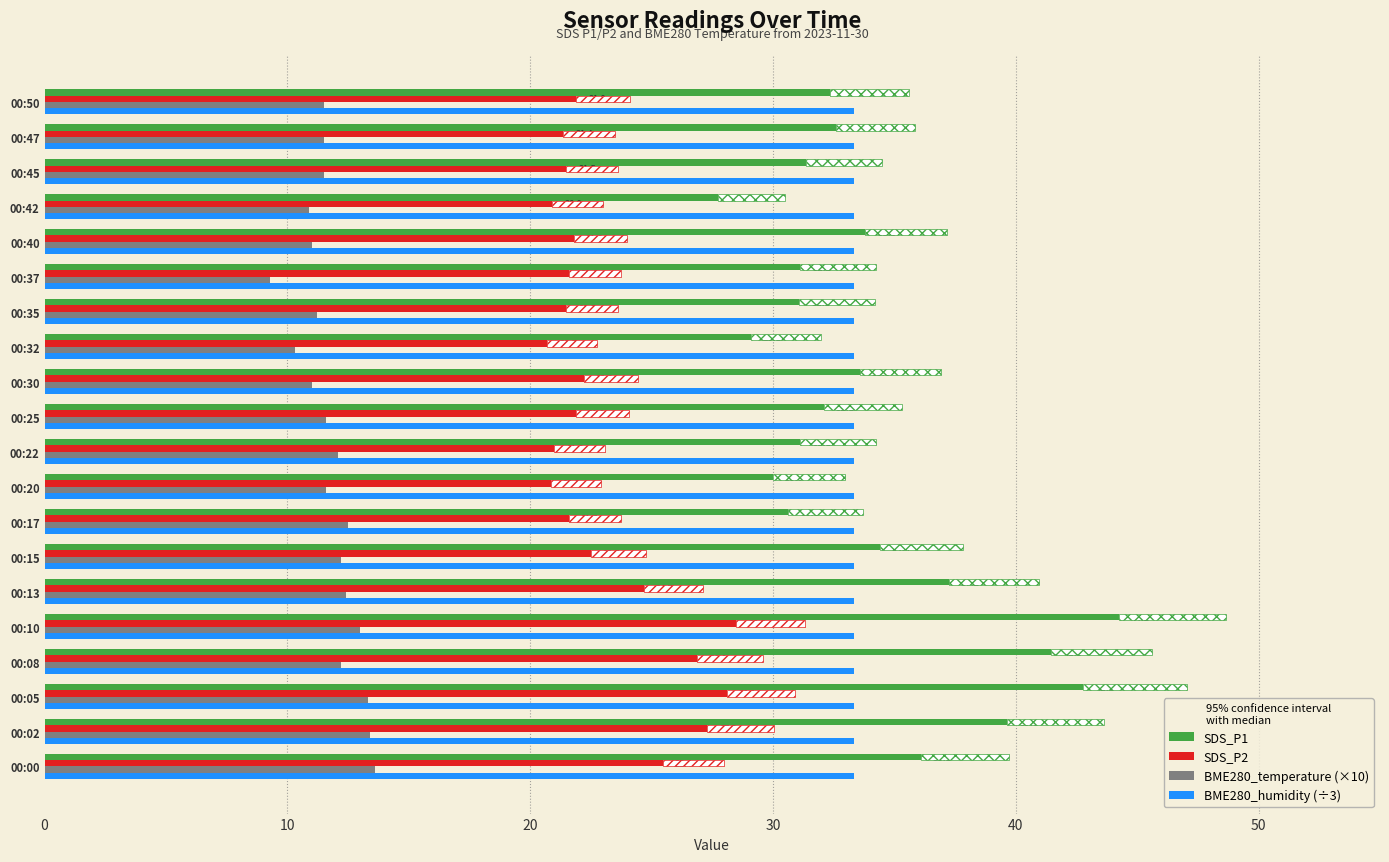

The SDS_P2 series shows 21.6 at 00:37. True or false?

True